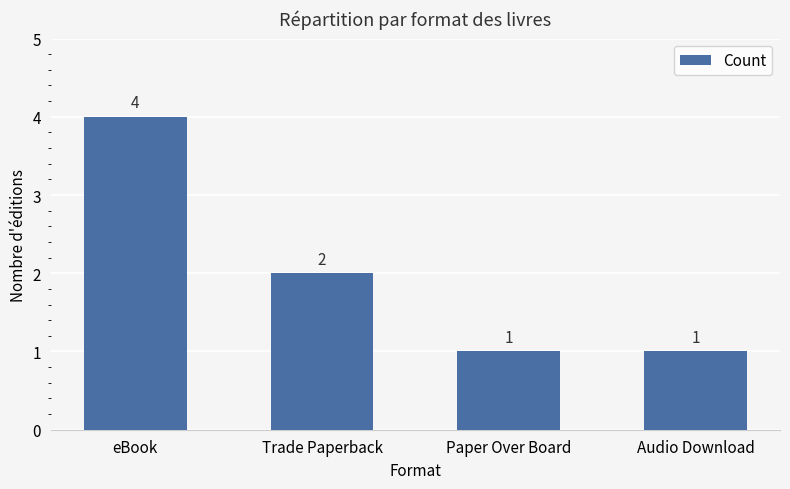

What is the difference between the maximum and minimum values?

3